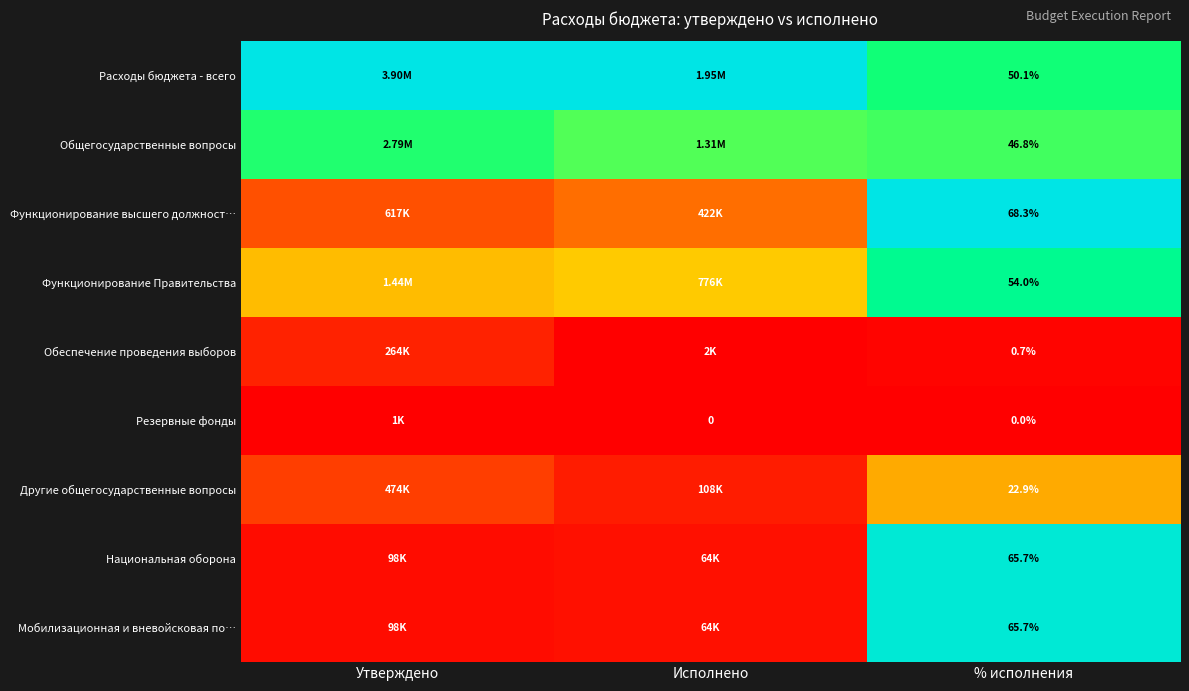

How many categories are shown in the chart?

3